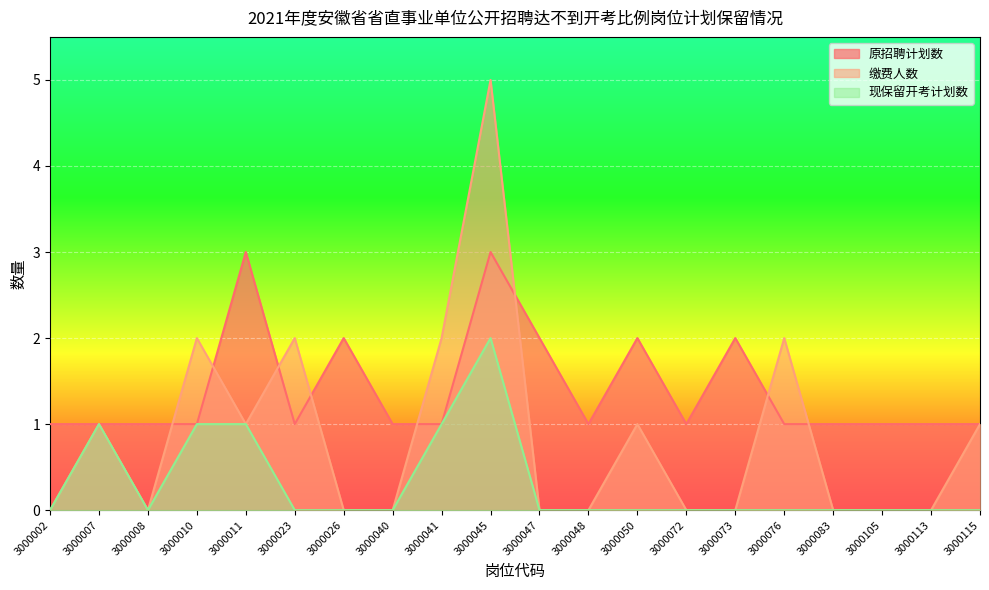

What are all the series names shown in the legend?

原招聘计划数, 缴费人数, 现保留开考计划数